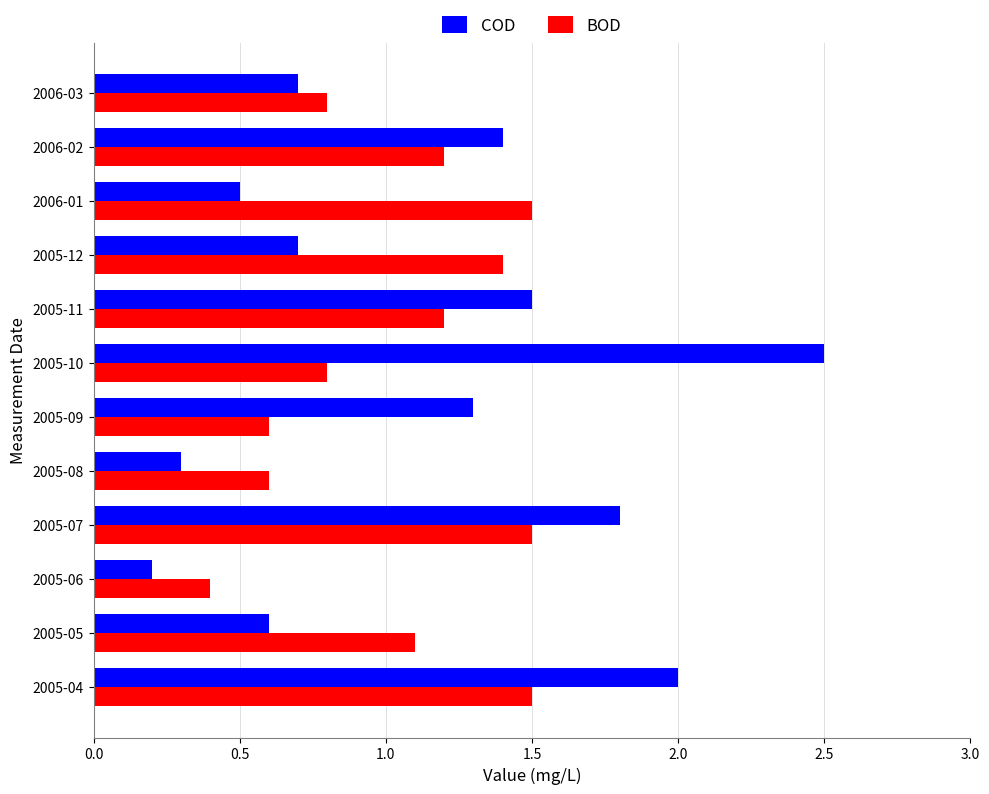

Rank the series by their average value, from highest to lowest.

COD, BOD